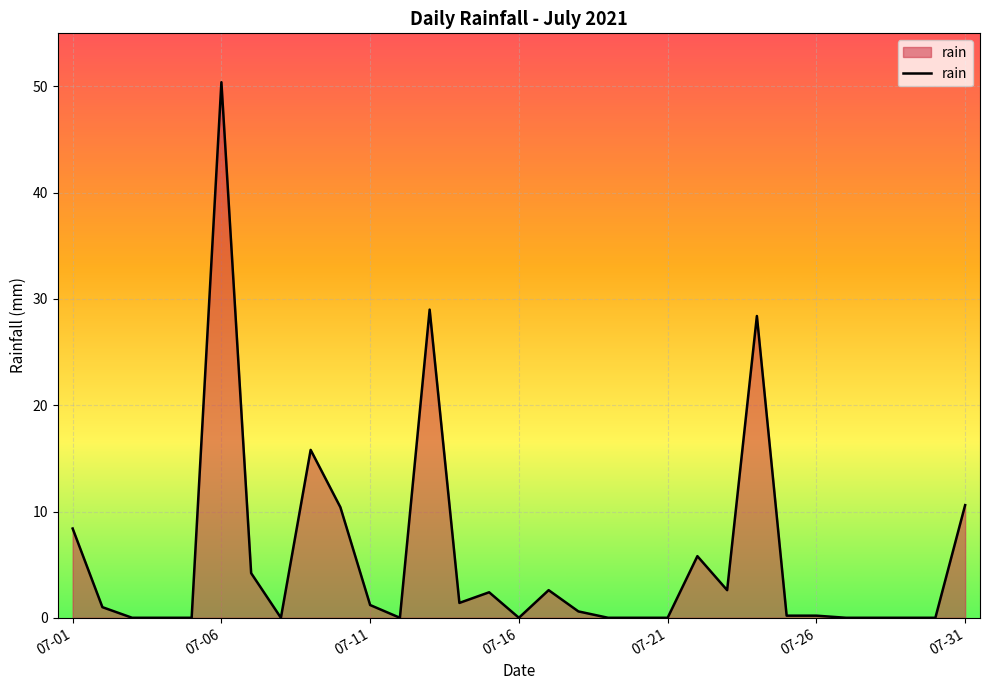

What is the greatest value displayed?

50.4